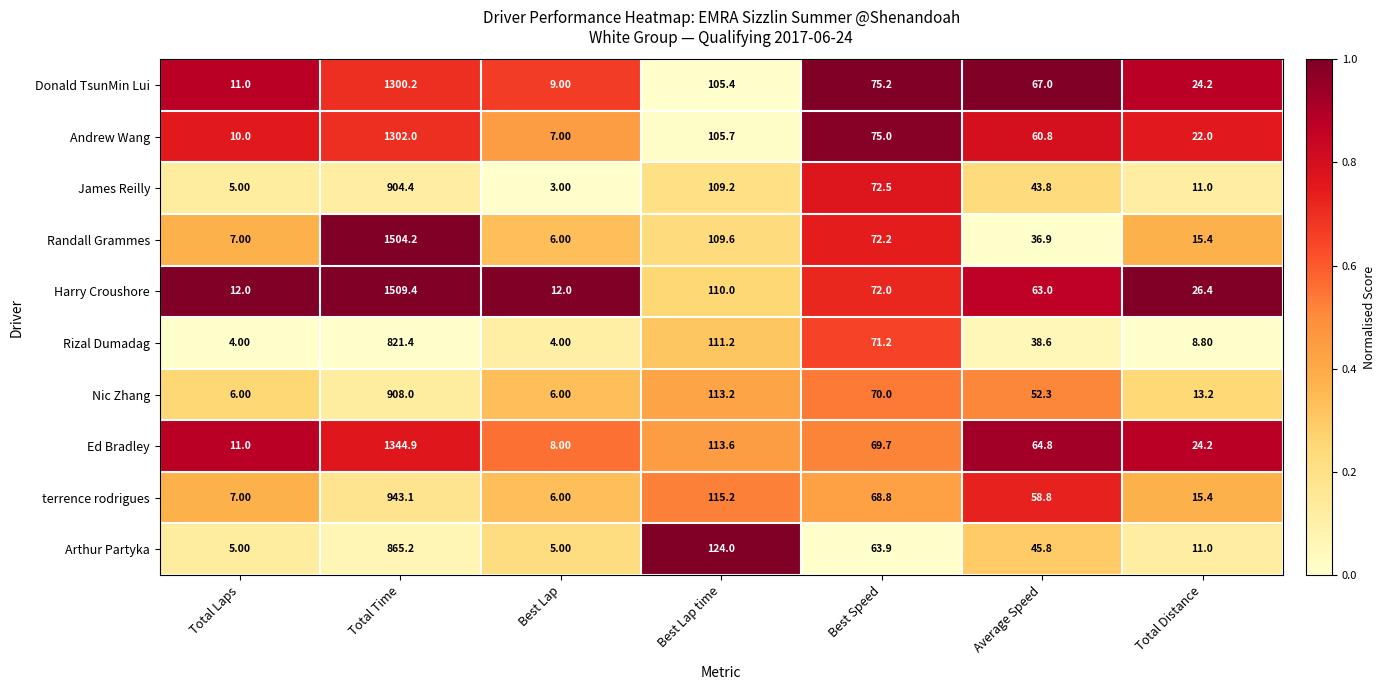

What is the difference between the Harry Croushore values at Best Lap time and Total Distance?

83.6